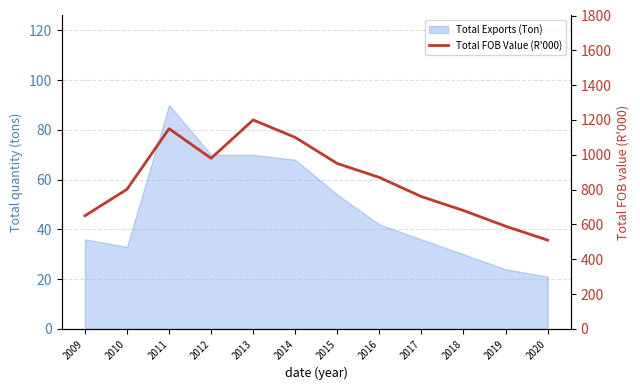

At which label is the value closest to 855?

2016